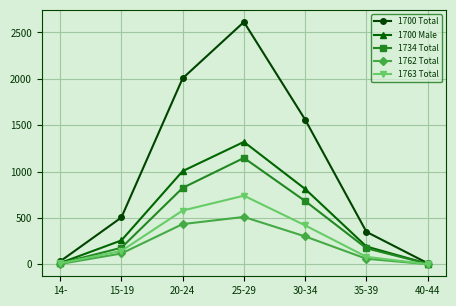

Which series has the widest spread of values?

1700 Total